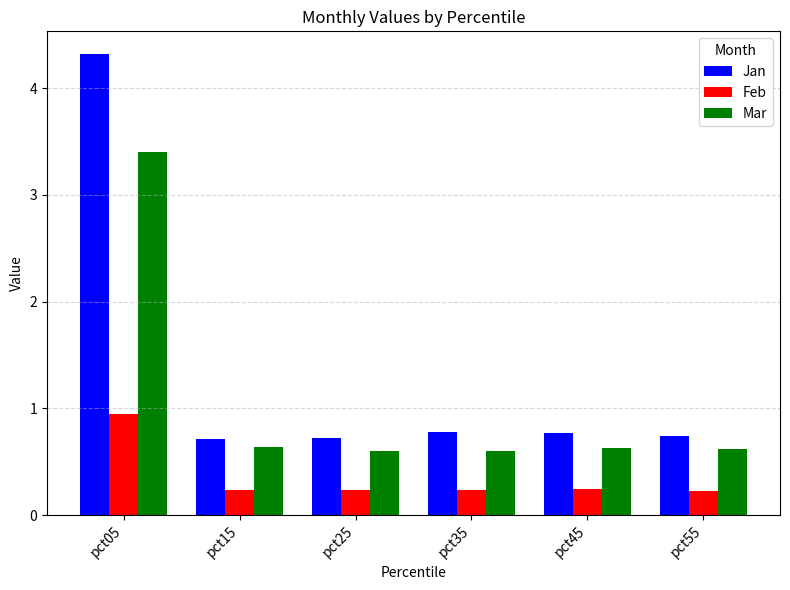

What is the approximate value of Feb at pct25?

0.2